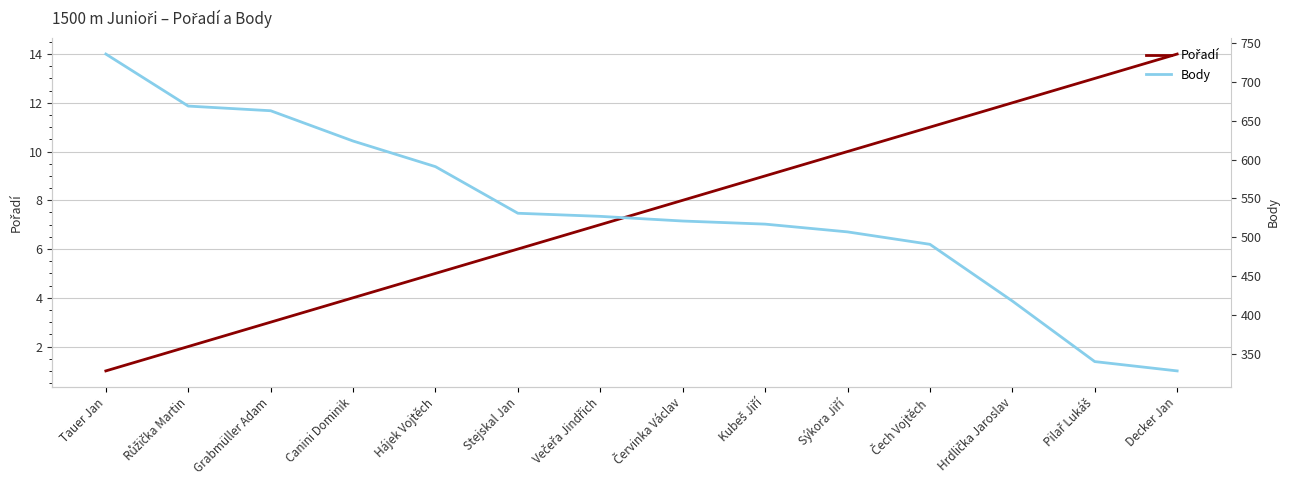

How many lines are shown in the chart?

2